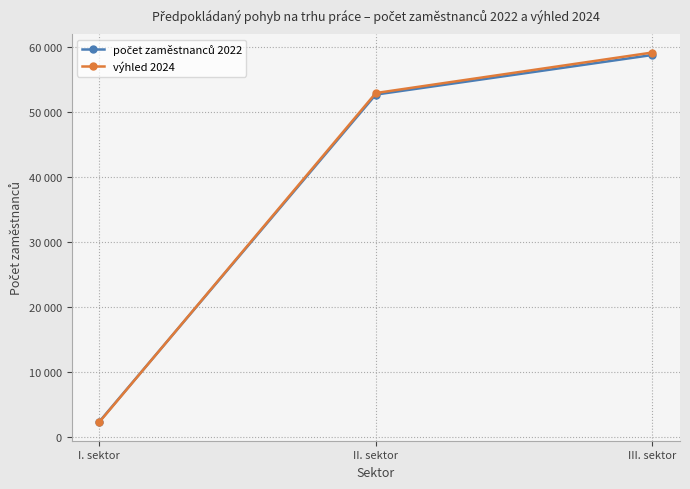

Does the chart have visible grid lines?

Yes